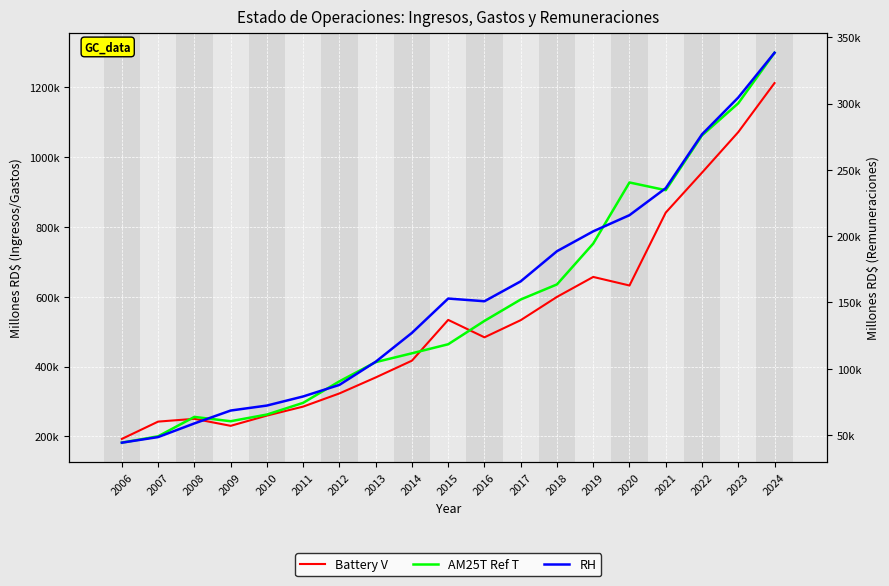

At which label is Battery V closest to 702500?

2019